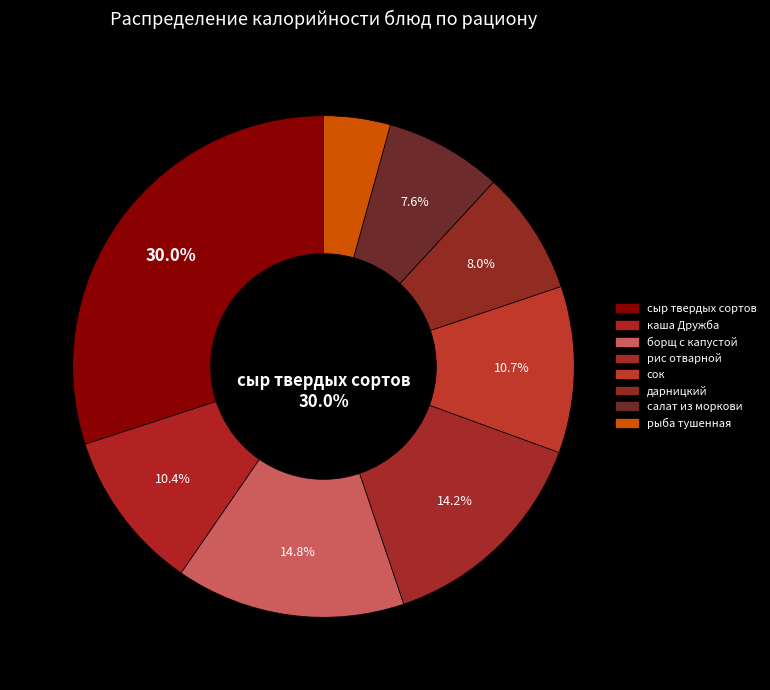

To the nearest percent, what portion does рыба тушенная represent?

4%